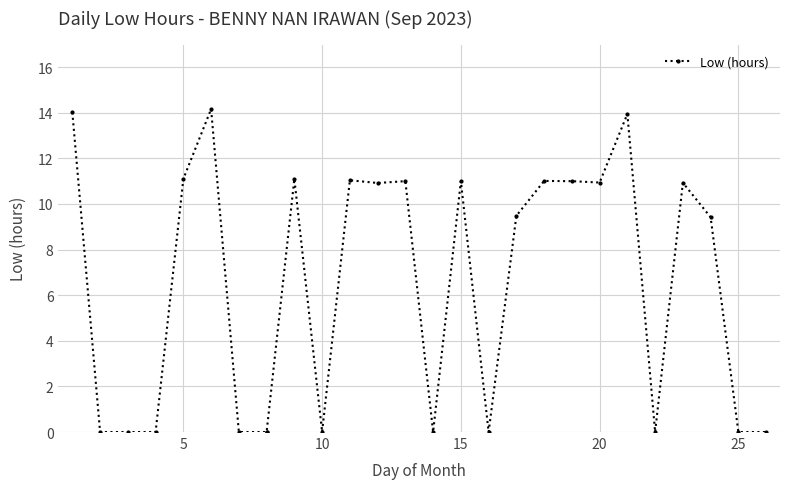

True or false: the data shows 10.9 at 20.

True